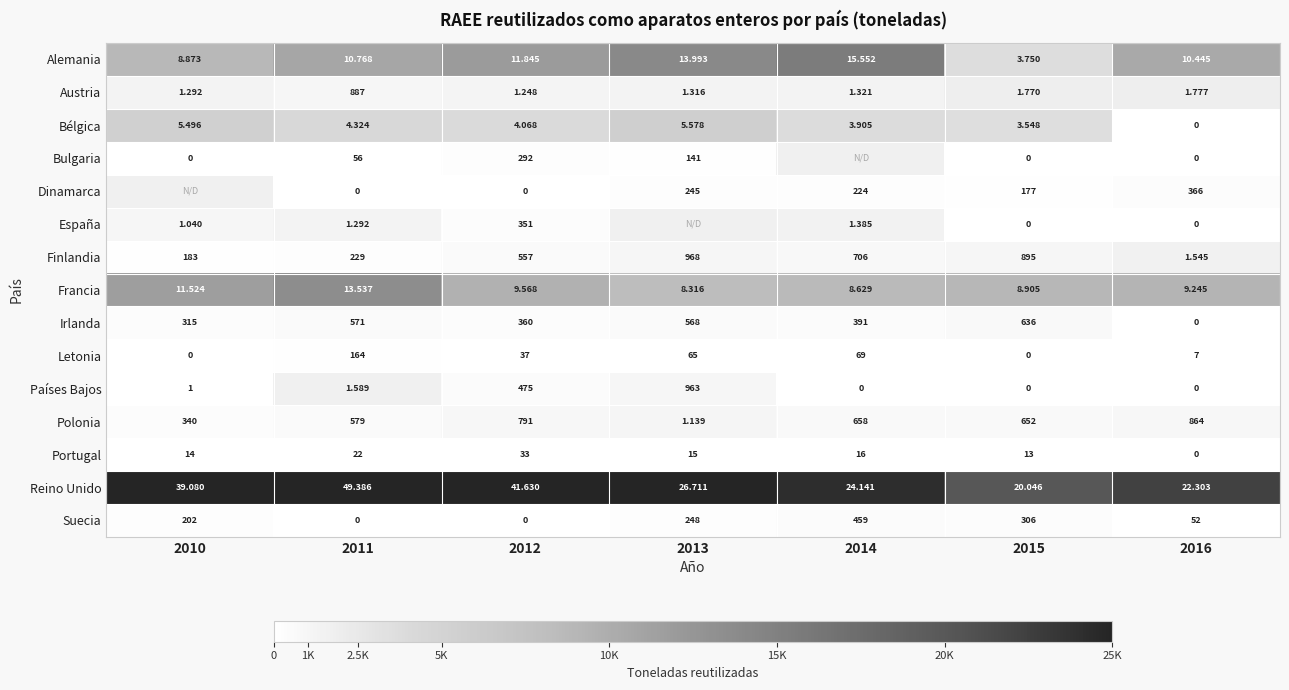

How many positive values does the Suecia series have?

5